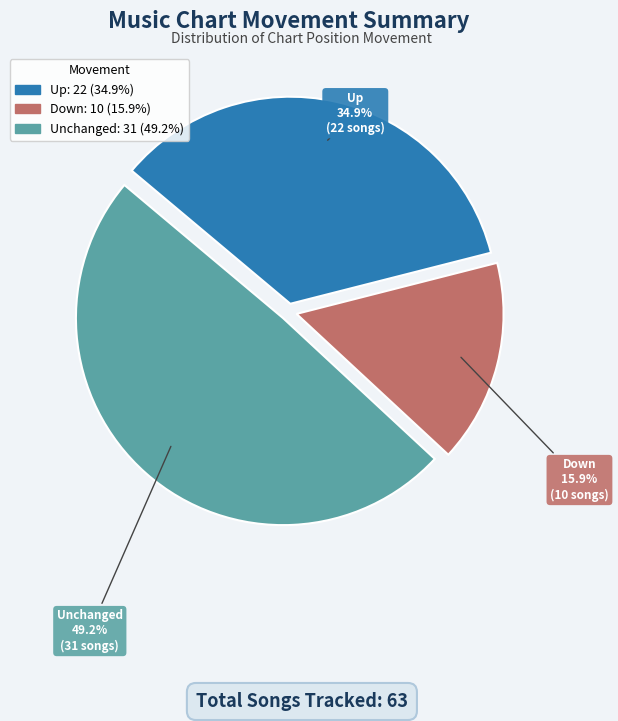

Does any single category account for the majority?

No